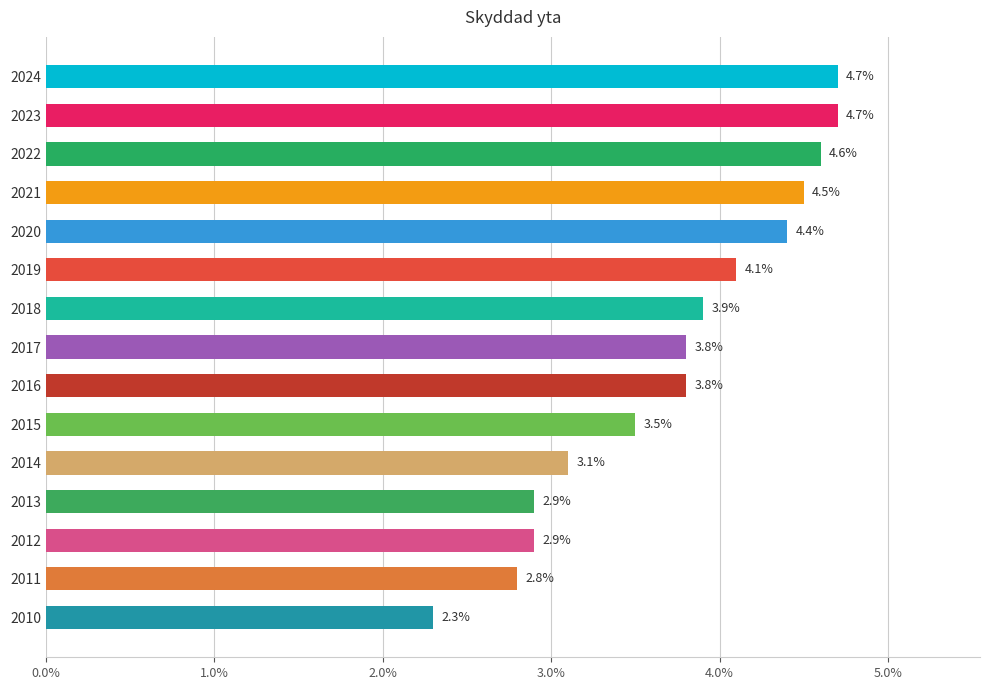

Is it true that the value at 2012 is 5.1?

False